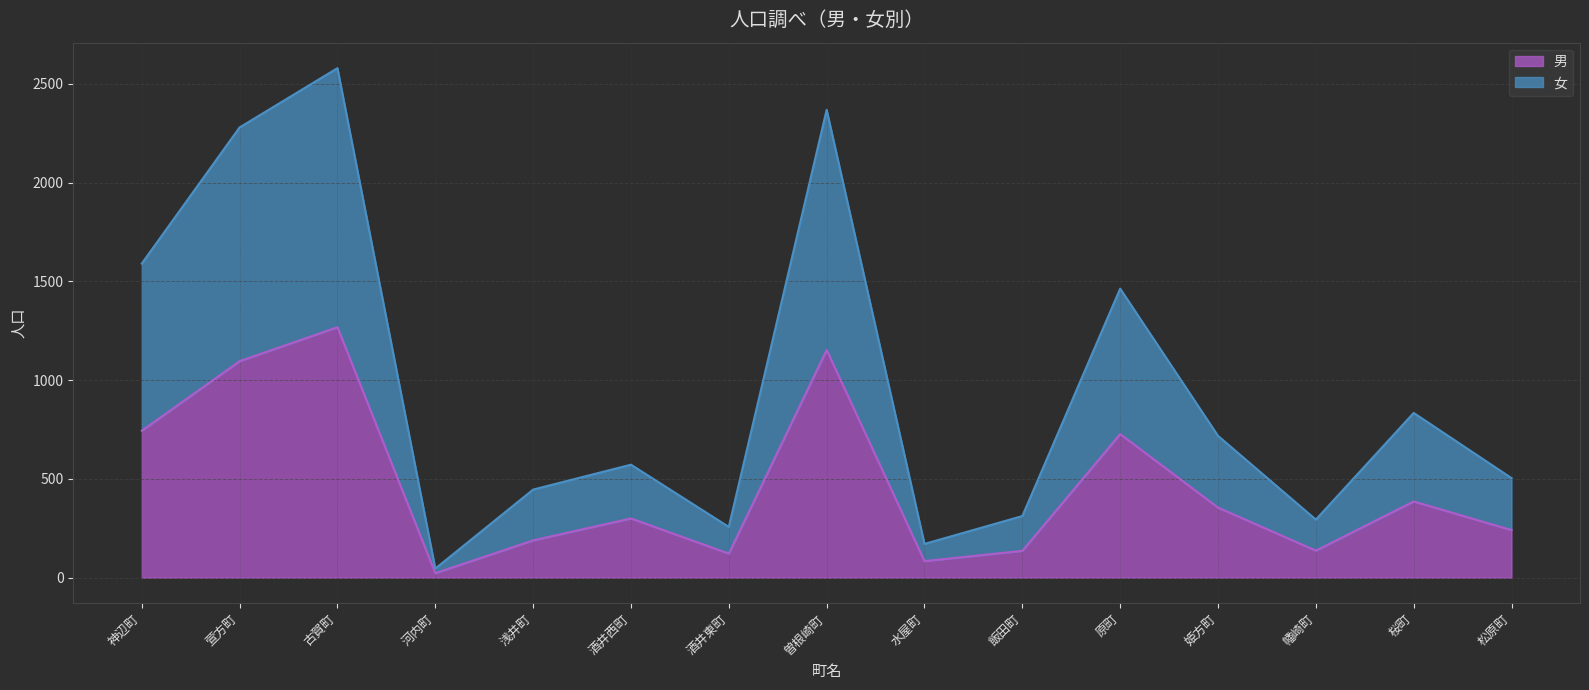

Where is 男 nearest to the value 645?

原町